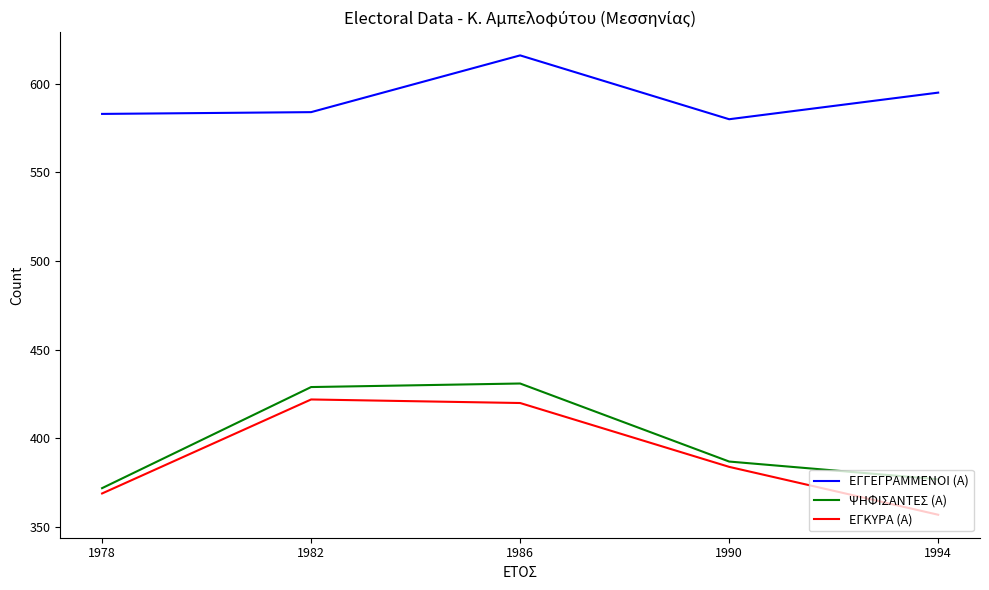

Which series has the largest range (max minus min)?

ΕΓΚΥΡΑ (Α)